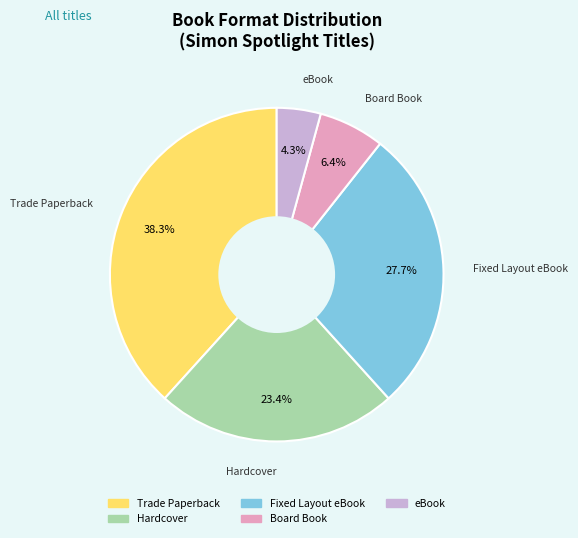

What percentage is NOT represented by Fixed Layout eBook?

72.3%